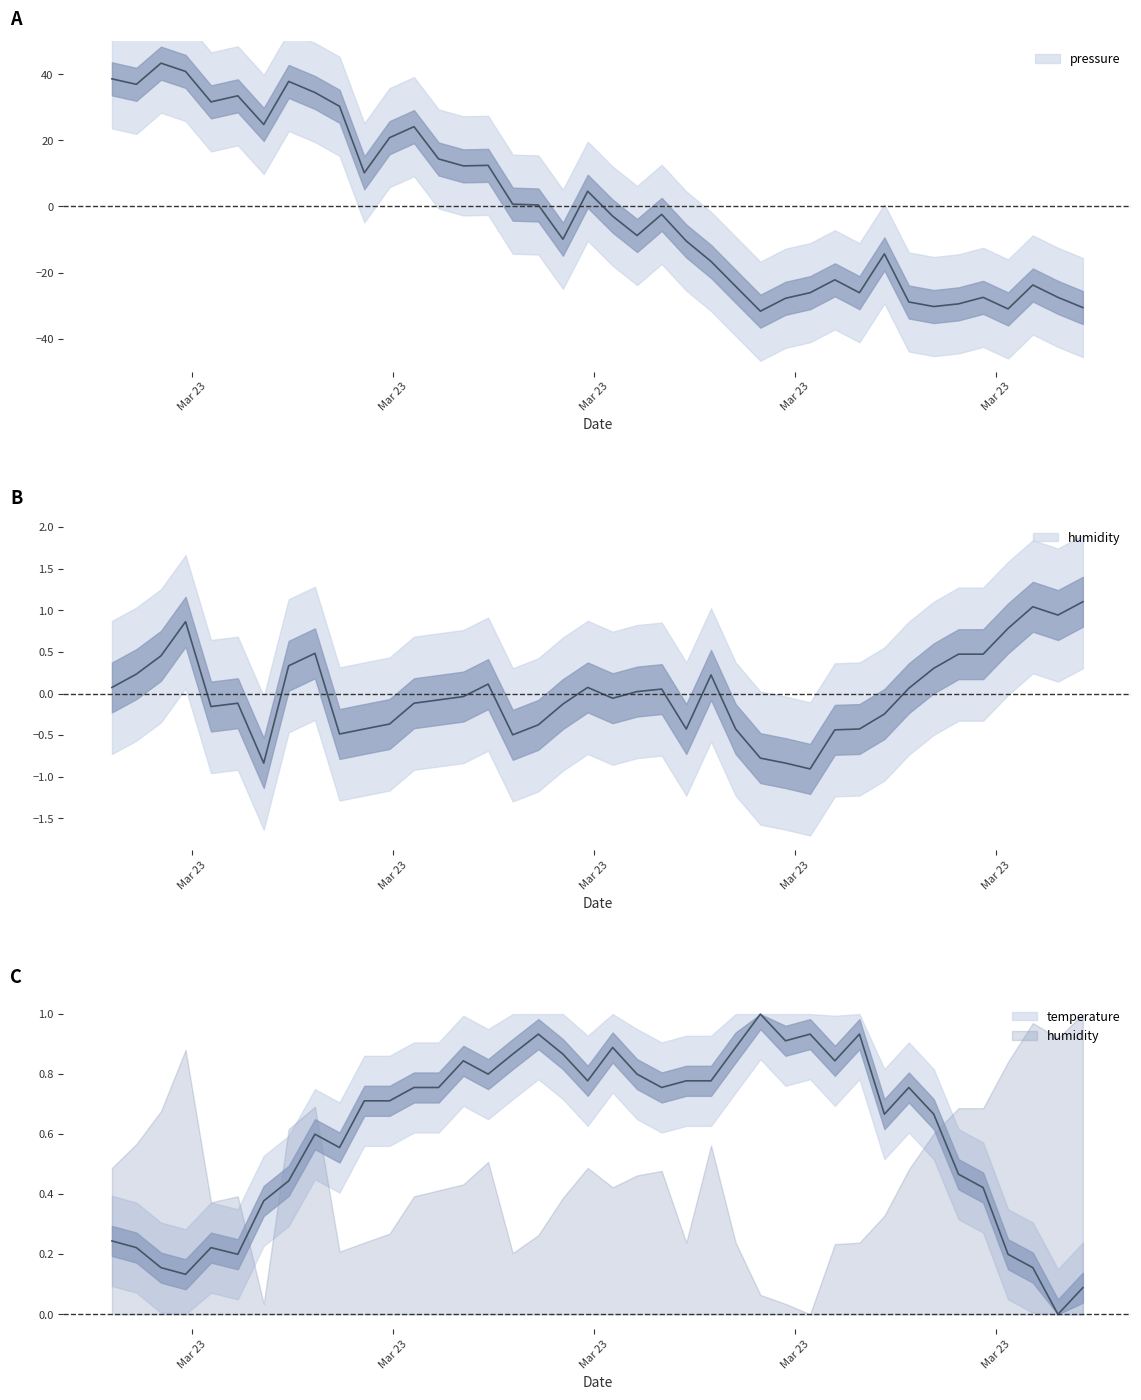

Which series has the largest total across all categories?

temperature